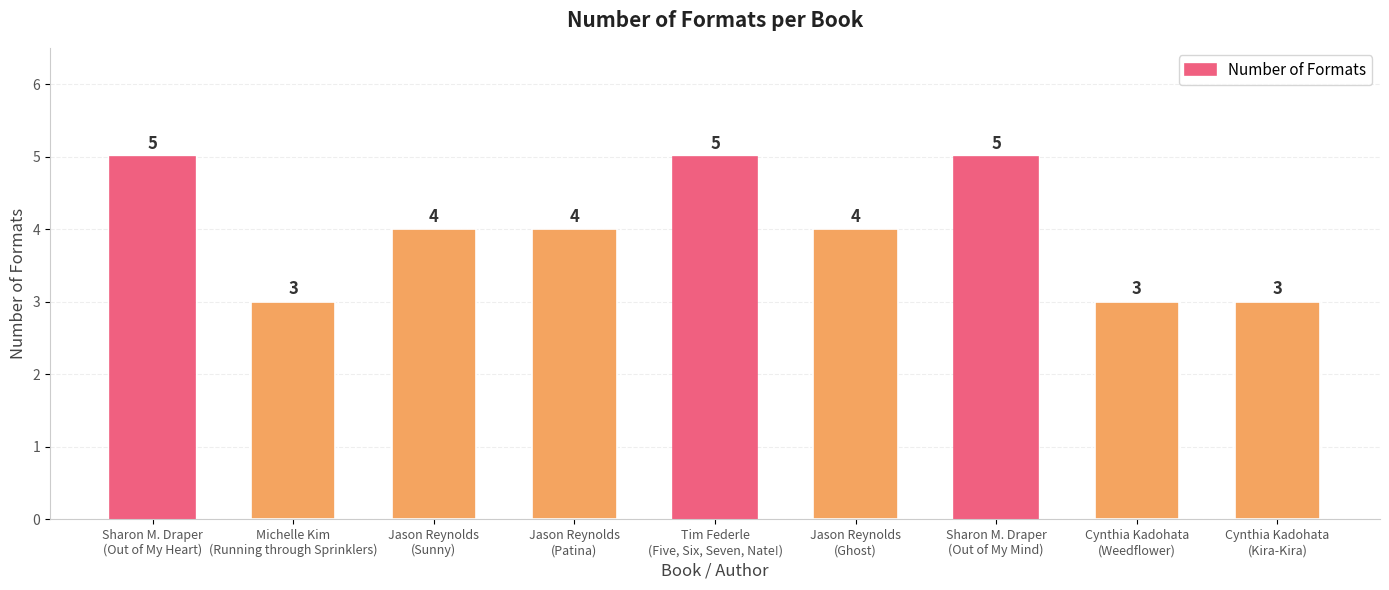

Does the chart contain stacked bars?

No